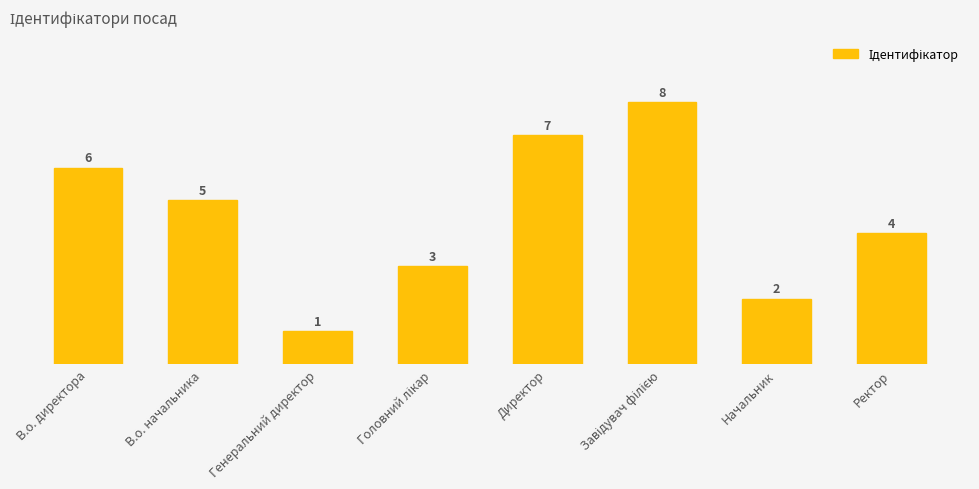

Between Директор and Генеральний директор, which is larger?

Директор